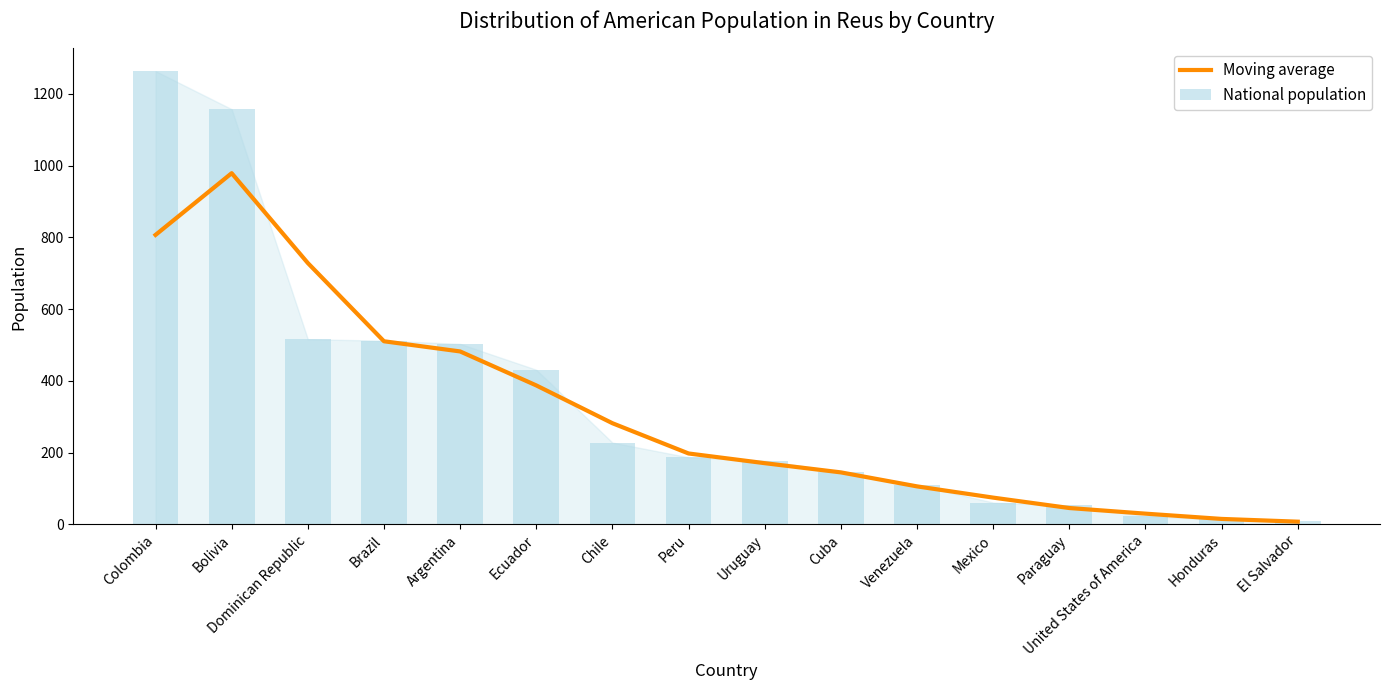

How many series are shown in this chart?

2